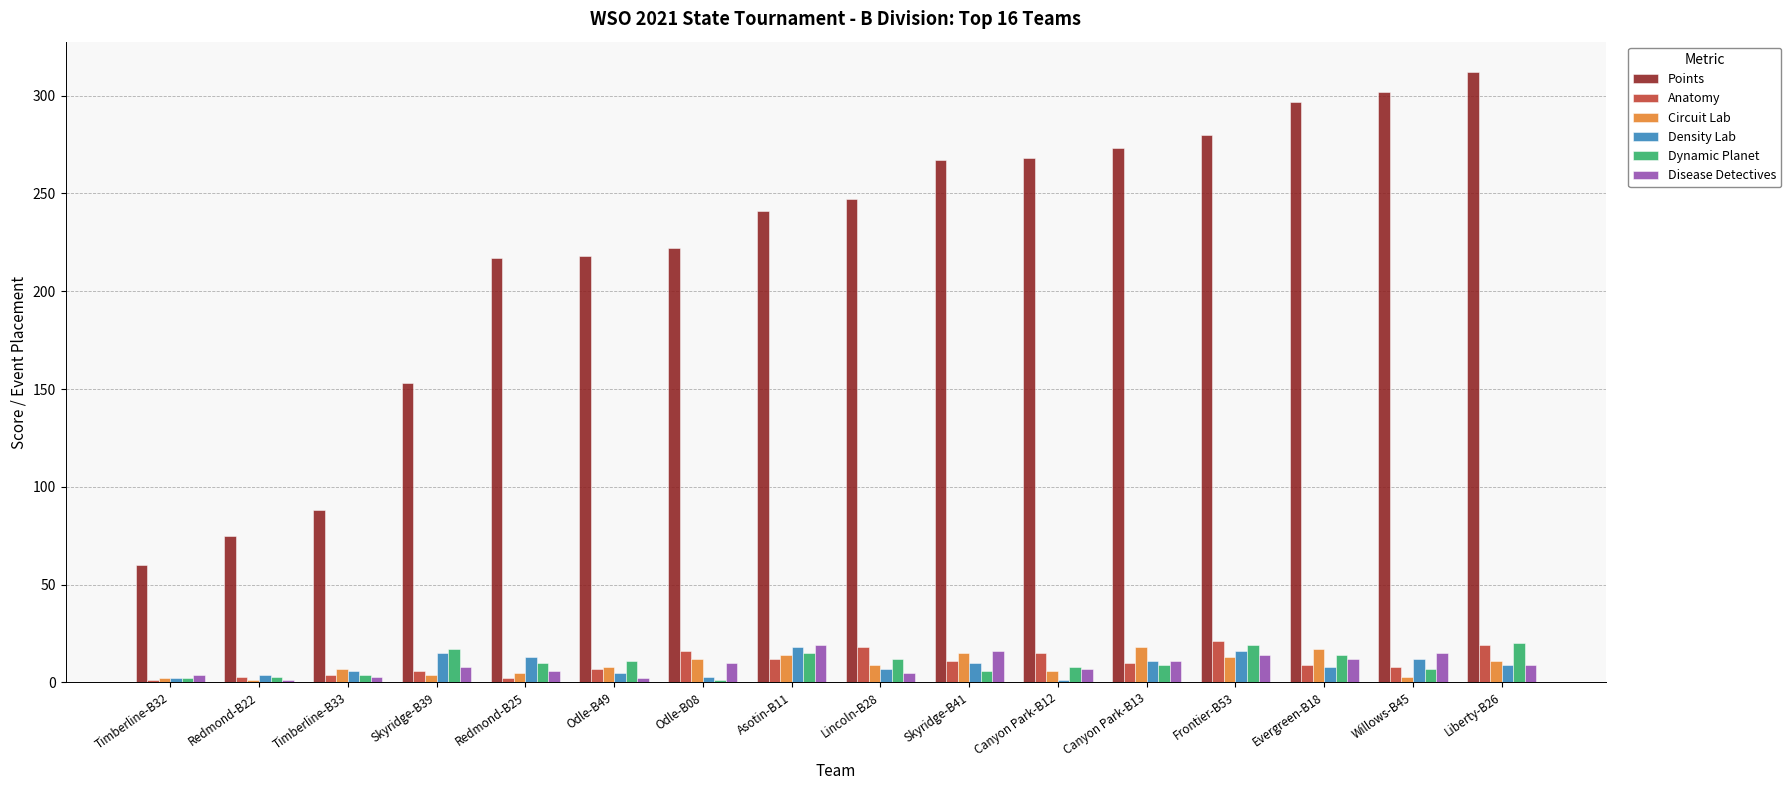

What is the highest value of the Dynamic Planet series?

20